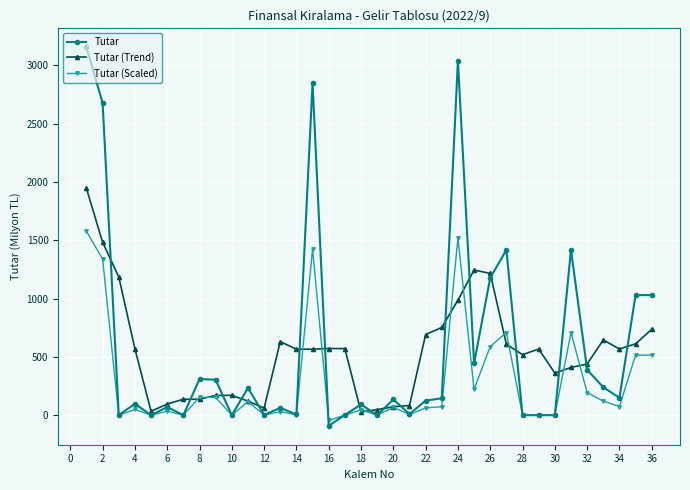

What is the greatest value displayed?

3156.0